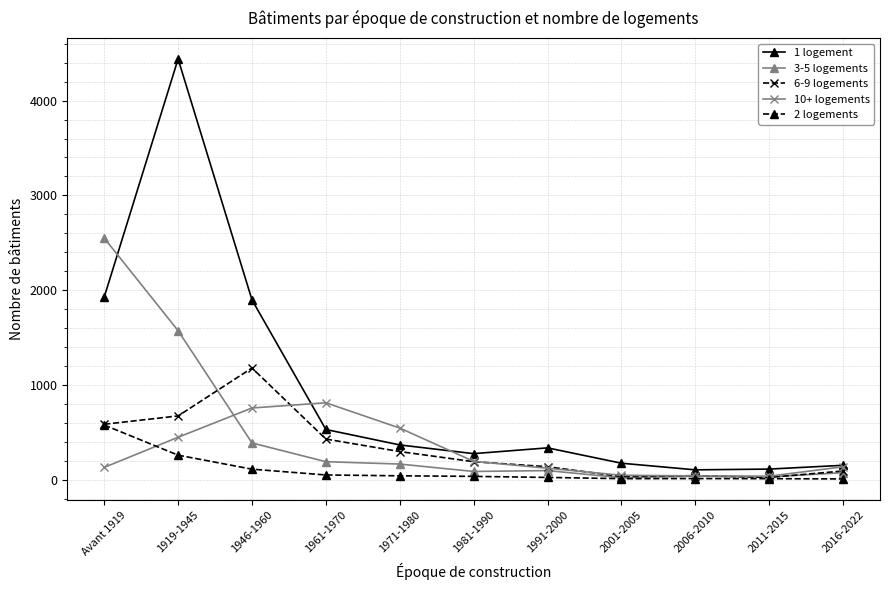

What is the difference between the 1 logement values at 2001-2005 and 1991-2000?

162